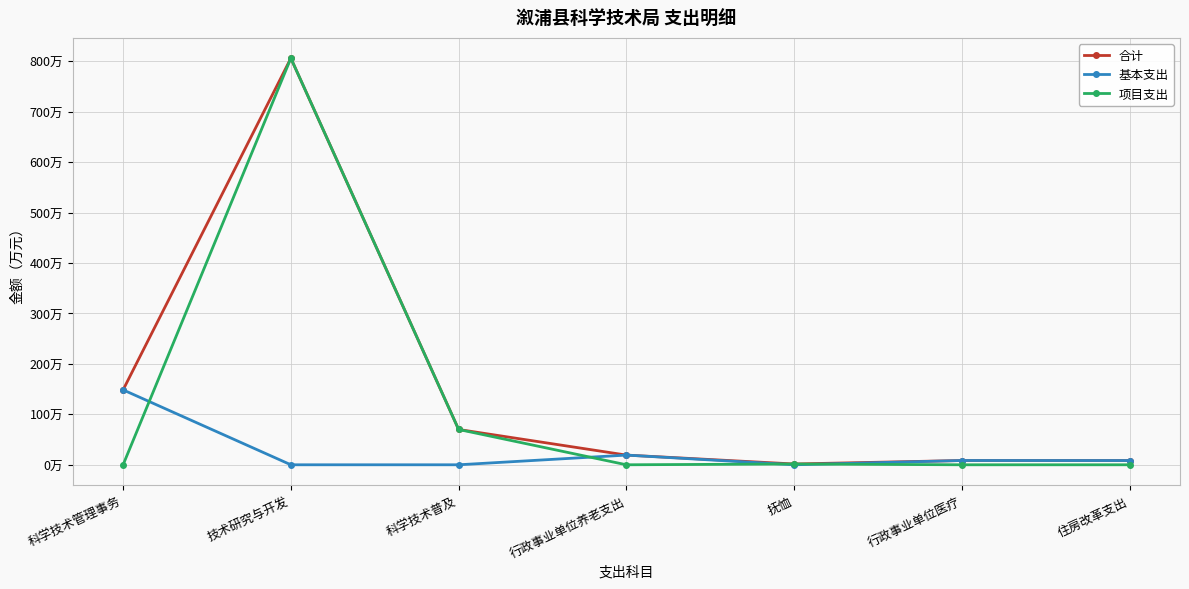

What is the minimum value for 合计?

1.6